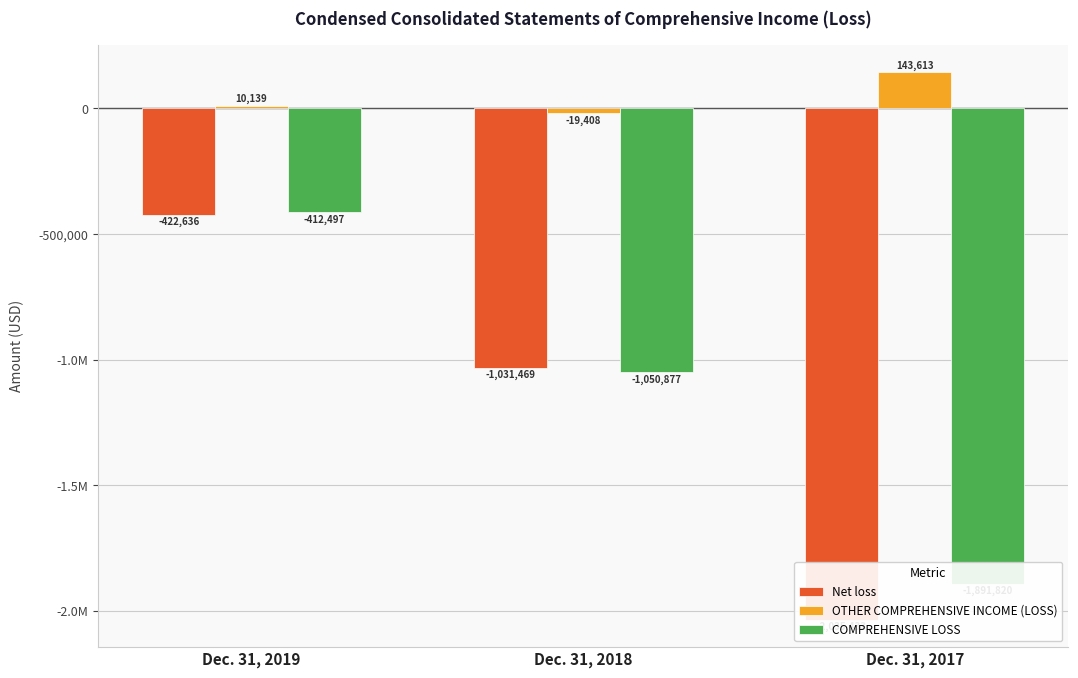

Which category has the highest value in the COMPREHENSIVE LOSS series?

Dec. 31, 2019